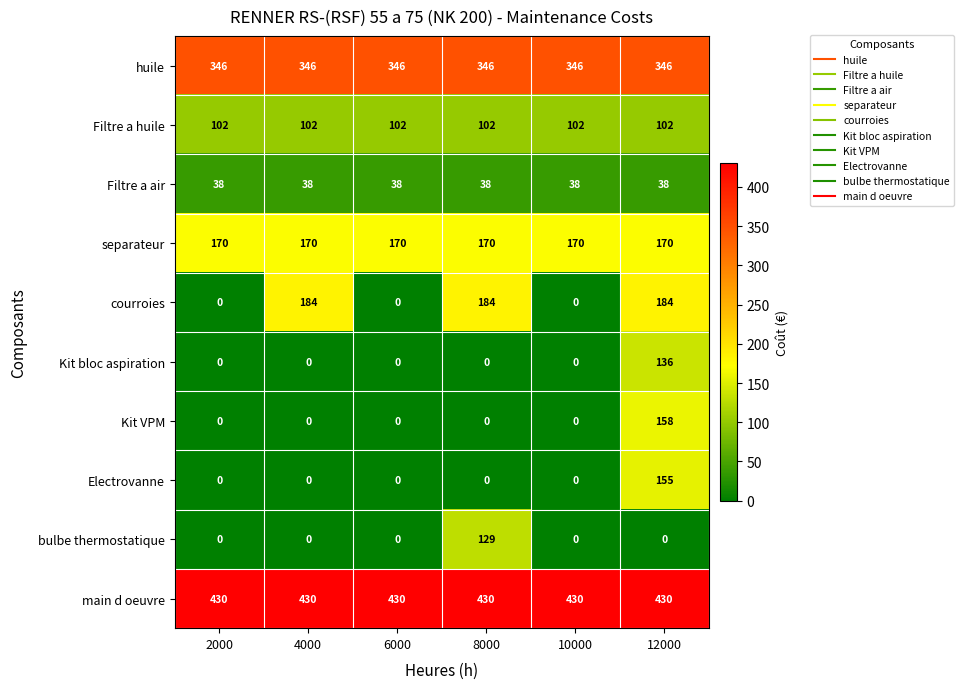

Which series has the widest spread of values?

courroies